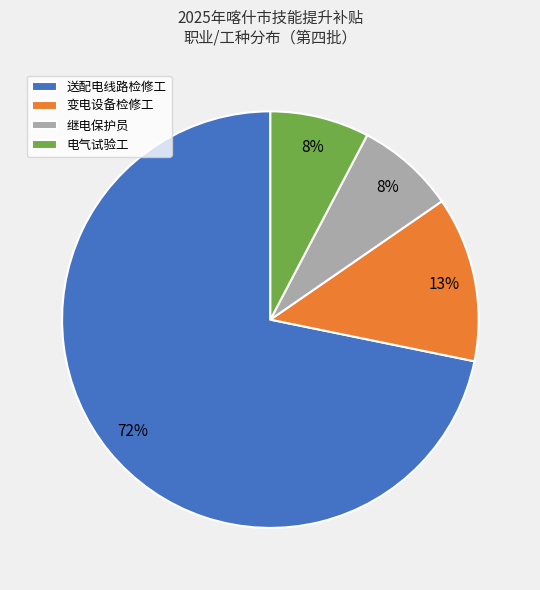

Is it true that 电气试验工 is 14% of the pie?

False